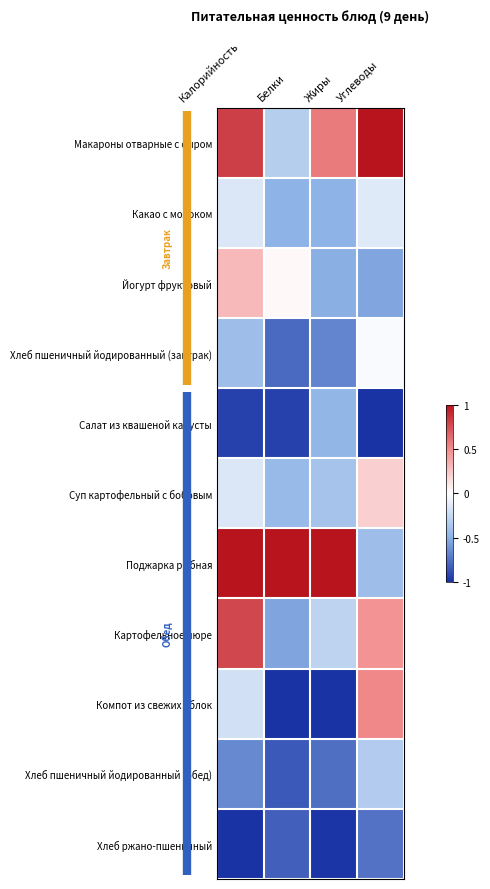

Rank the series by their maximum value, from highest to lowest.

Макароны отварные с сыром, Поджарка рыбная, Картофельное пюре, Компот из свежих яблок, Йогурт фруктовый, Суп картофельный с бобовым, Хлеб пшеничный йодированный (завтрак), Какао с молоком, Хлеб пшеничный йодированный (обед), Салат из квашеной капусты, Хлеб ржано-пшеничный